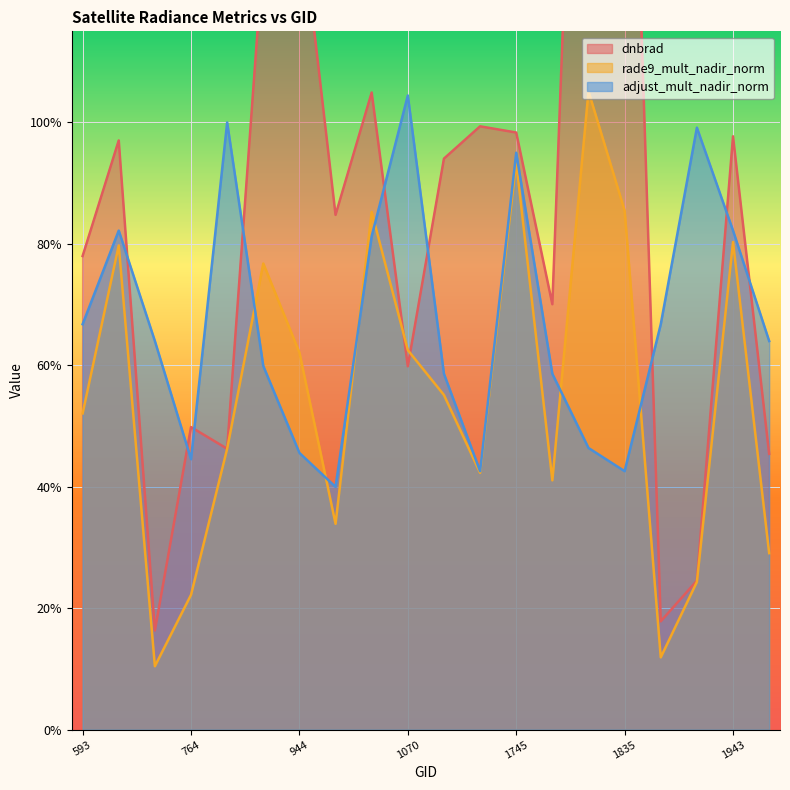

Reading left to right, transcribe all the data shown in this chart.

dnbrad: 593=0.8	665=1.0	710=0.2	764=0.5	872=0.5	908=1.3	944=1.4	980=0.8	1034=1.0	1070=0.6	1142=0.9	1196=1.0	1745=1.0	1781=0.7	1817=2.3	1835=2.0	1880=0.2	1916=0.2	1943=1.0	1988=0.5
rade9_mult_nadir_norm: 593=0.5	665=0.8	710=0.1	764=0.2	872=0.5	908=0.8	944=0.6	980=0.3	1034=0.9	1070=0.6	1142=0.6	1196=0.4	1745=0.9	1781=0.4	1817=1.1	1835=0.9	1880=0.1	1916=0.2	1943=0.8	1988=0.3
adjust_mult_nadir_norm: 593=0.7	665=0.8	710=0.6	764=0.4	872=1.0	908=0.6	944=0.5	980=0.4	1034=0.8	1070=1.0	1142=0.6	1196=0.4	1745=1.0	1781=0.6	1817=0.5	1835=0.4	1880=0.7	1916=1.0	1943=0.8	1988=0.6